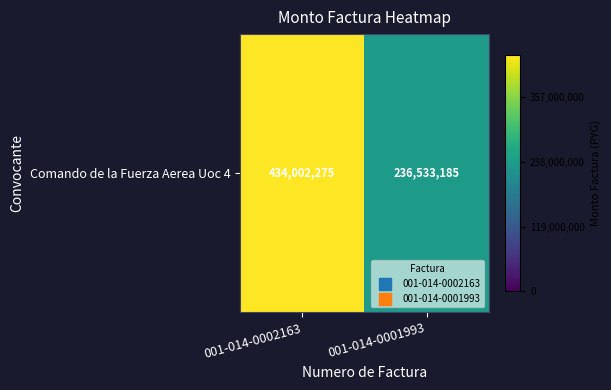

Reading right to left, transcribe all the data shown in this chart.

001-014-0001993=236533185	001-014-0002163=434002275